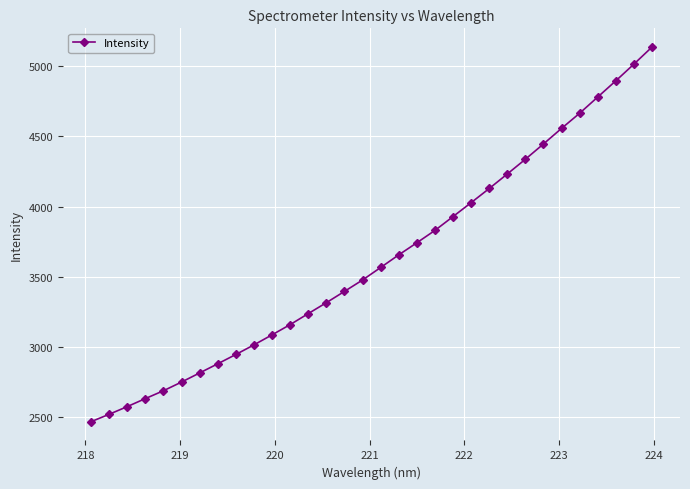

What is the average value?

3623.1